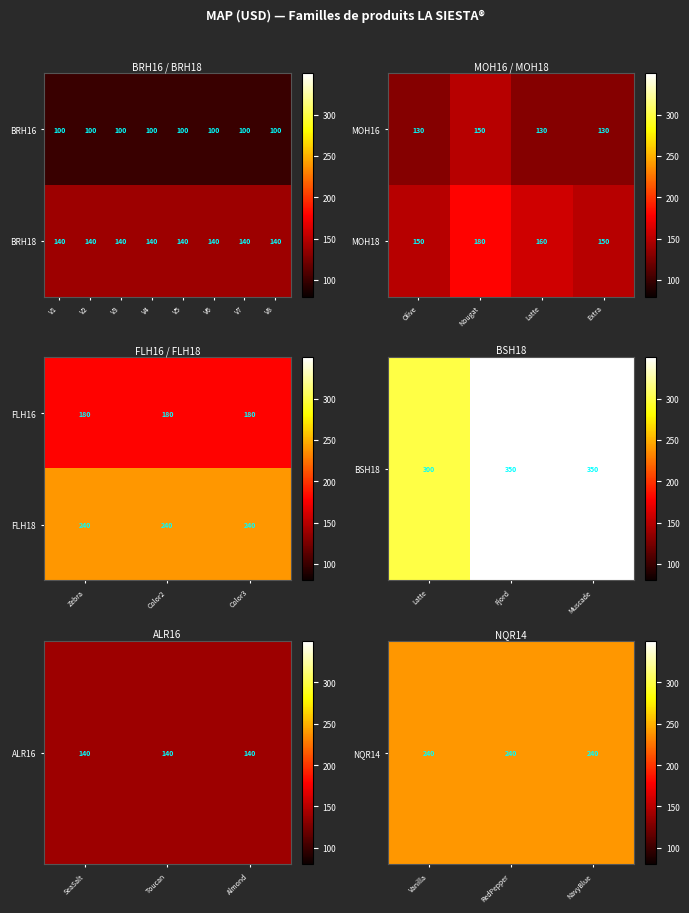

What is the maximum value for BRH16?

100